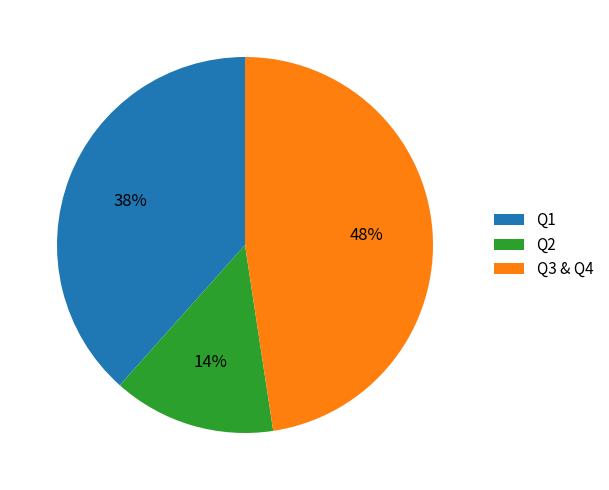

Rank the categories by value from highest to lowest.

Q3 & Q4, Q1, Q2